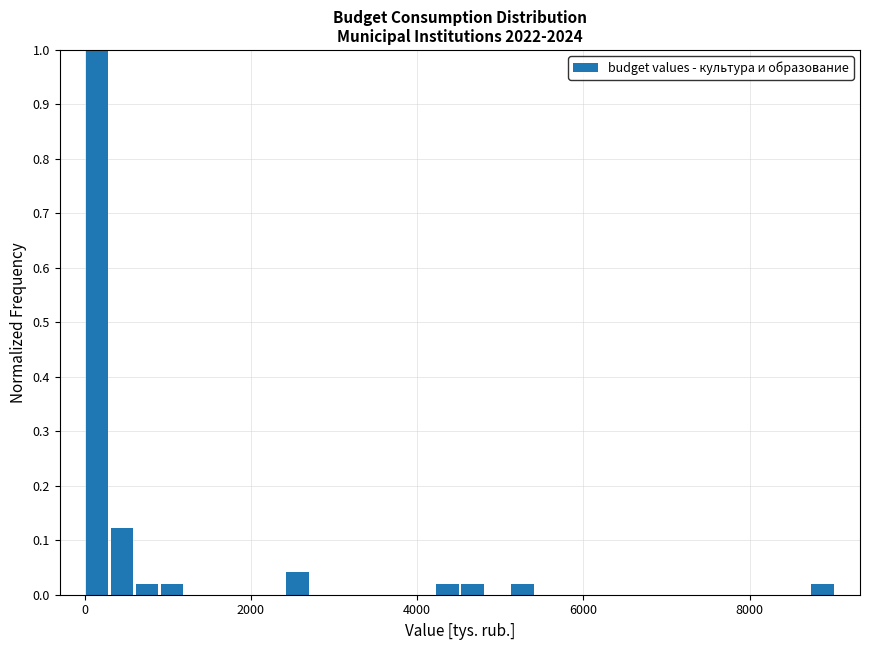

Read against the x-axis, roughly where is the centre of the tallest bar?

200